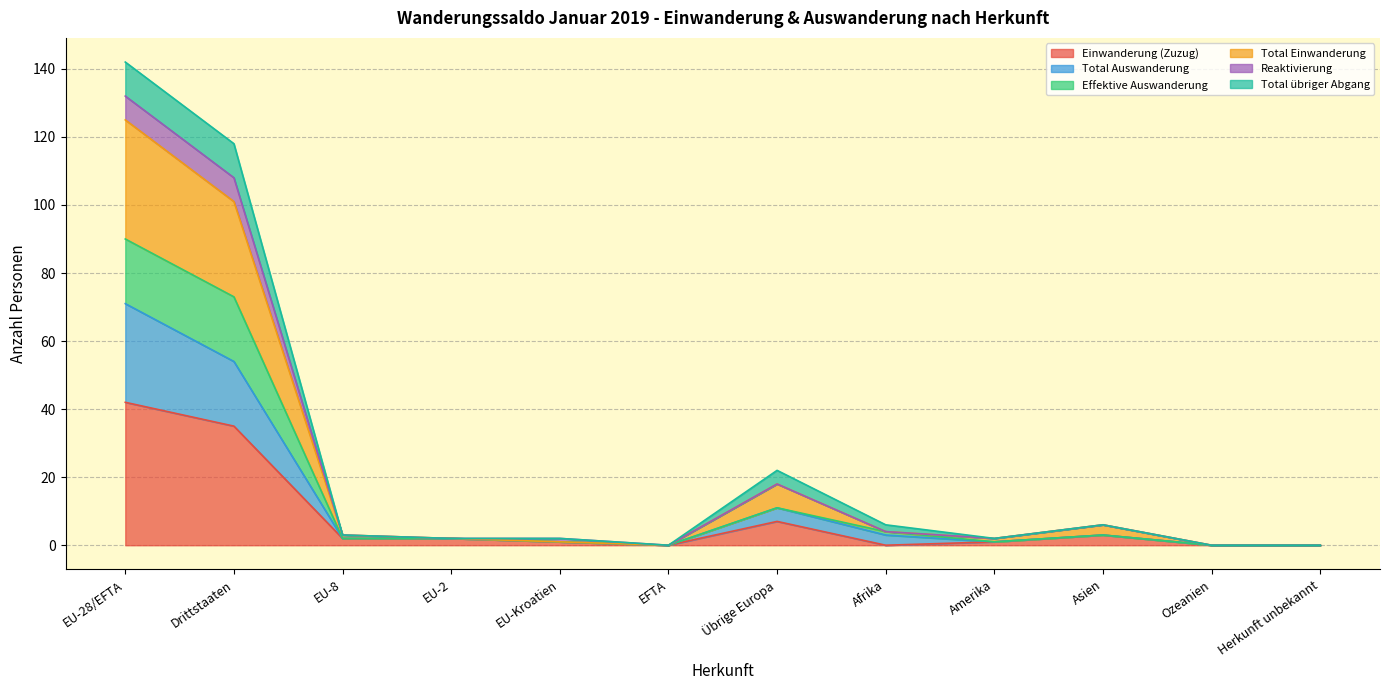

Is it true that Effektive Auswanderung equals 98 at Drittstaaten?

False